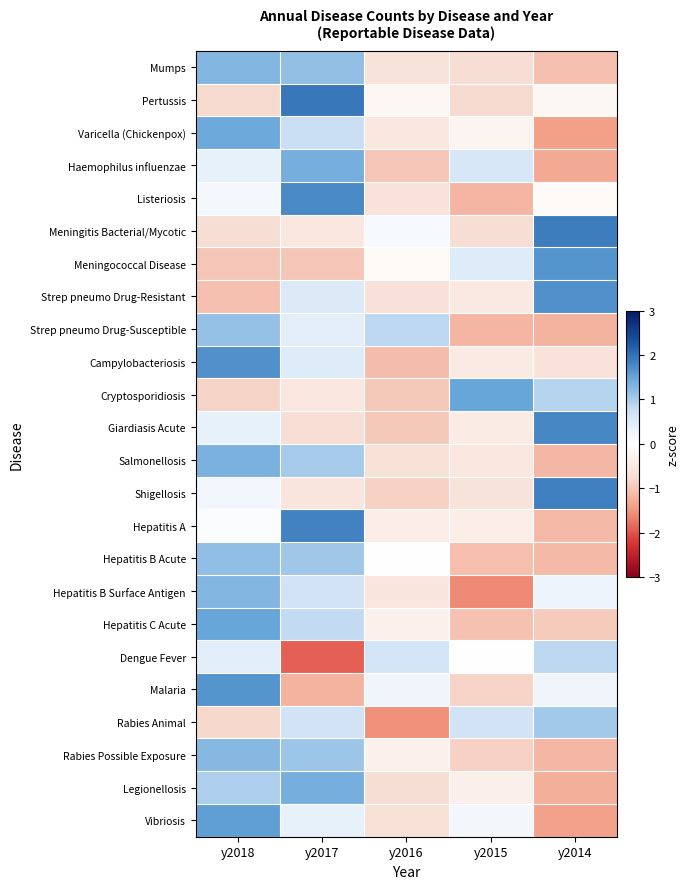

Which label corresponds to the smallest value in the chart?

y2017